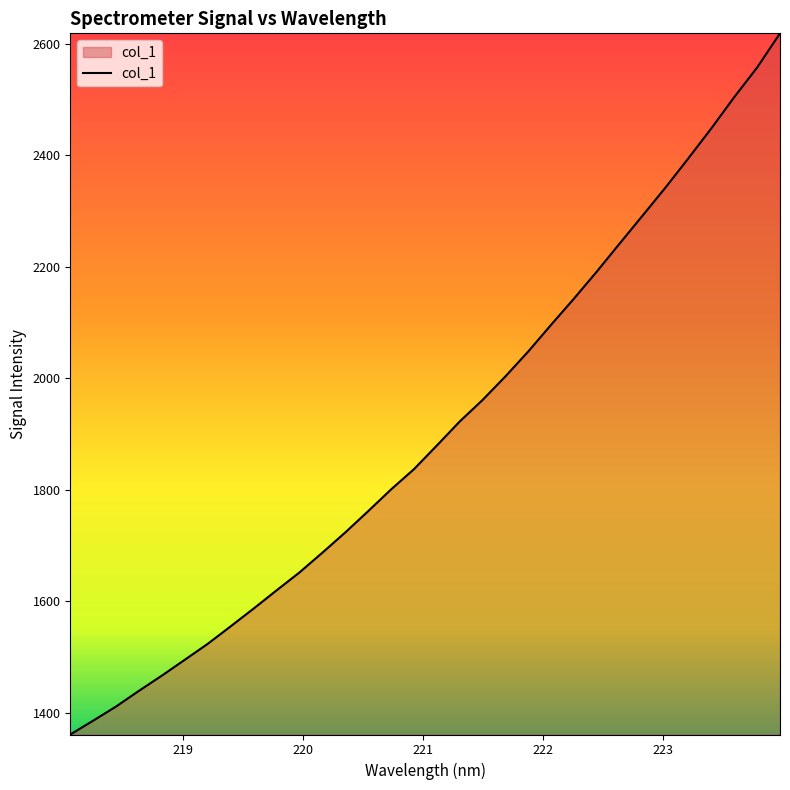

What is the sum of all values?

60952.5